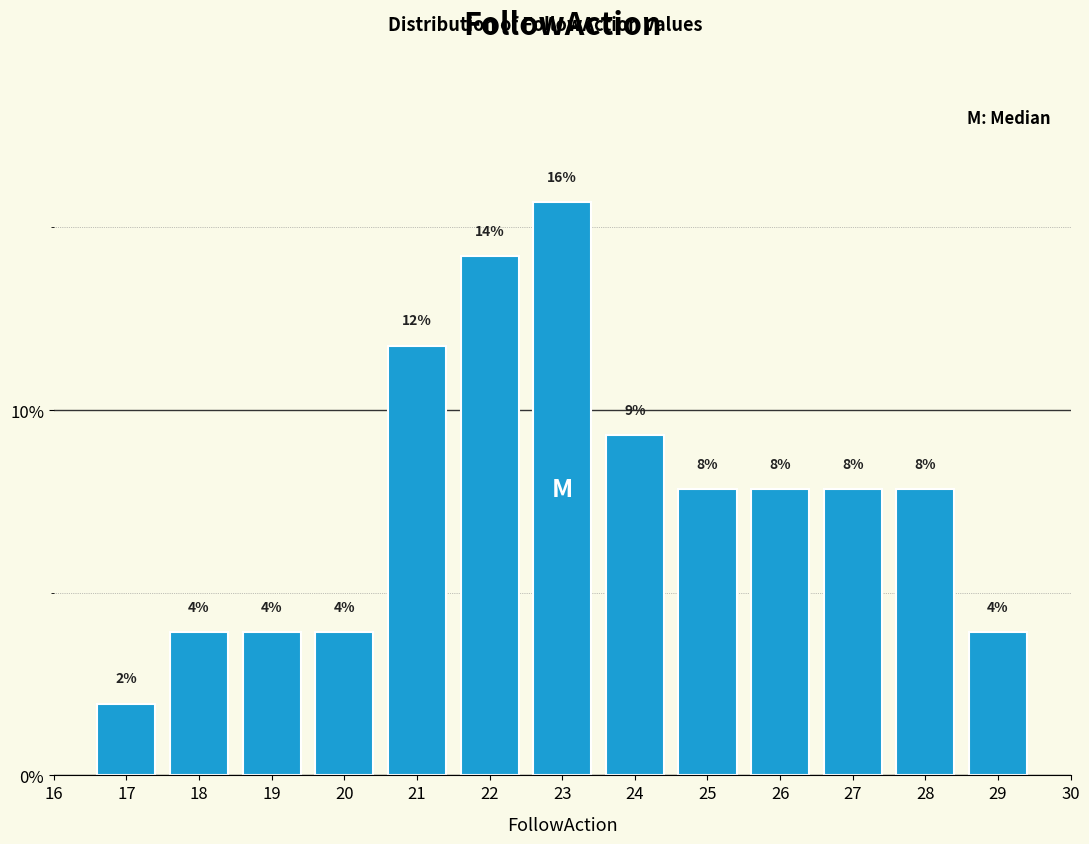

How many bars are there in total?

13